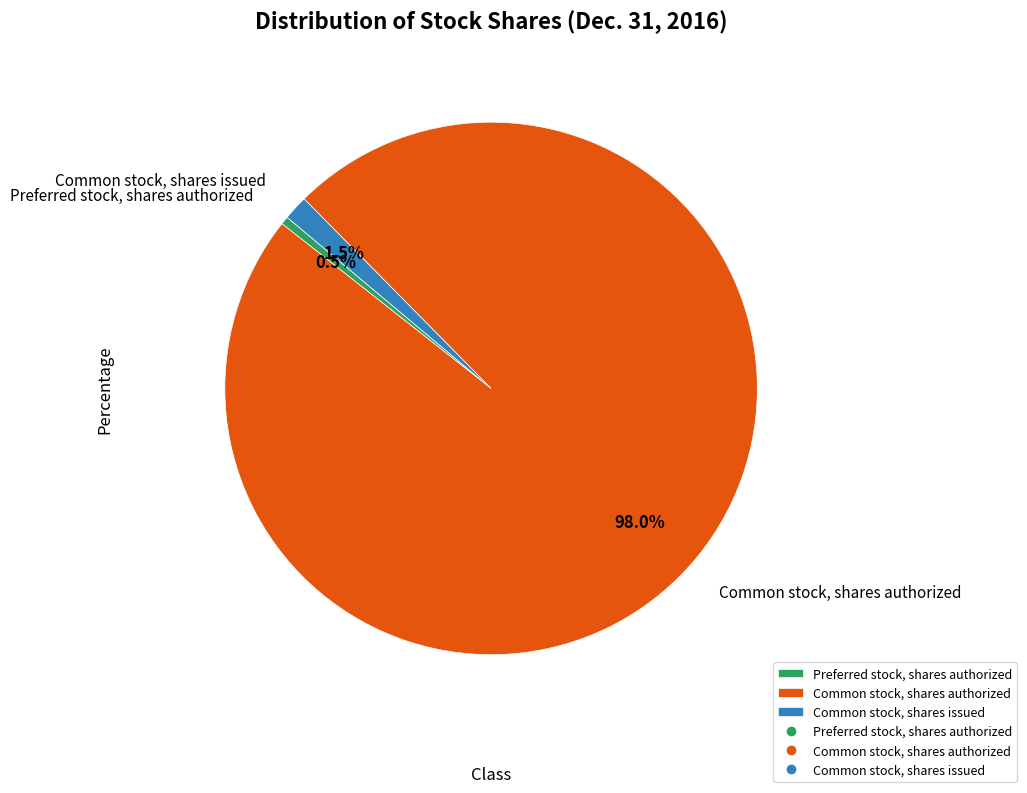

What portion of the pie excludes Common stock, shares issued?

98.5%